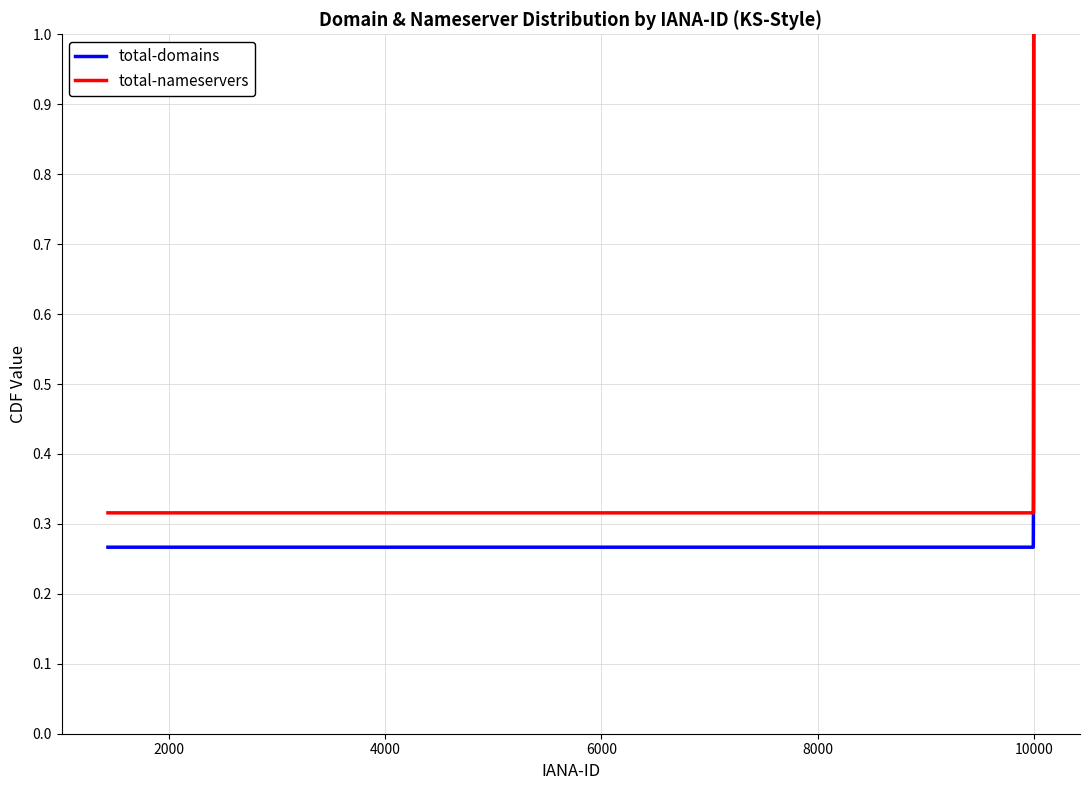

Which series has the widest spread of values?

total-domains